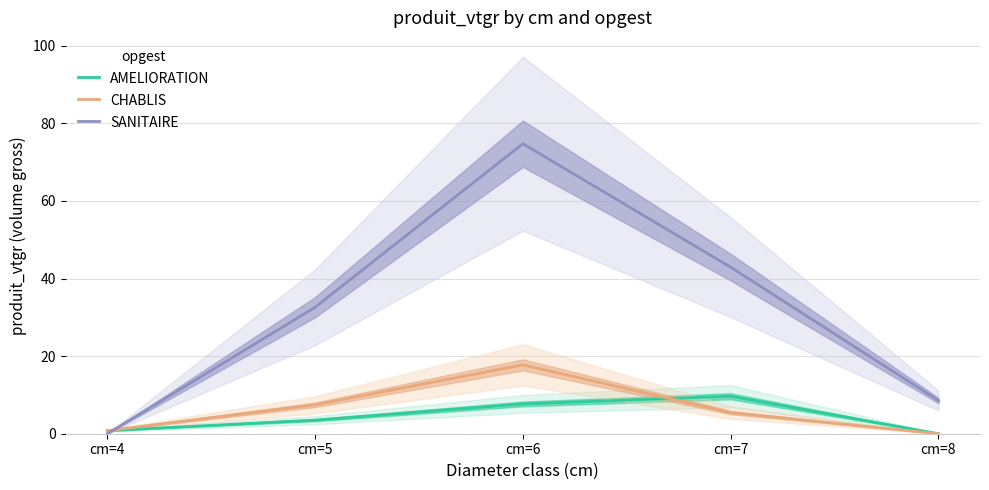

Where does the SANITAIRE series first go above 32?

cm=5